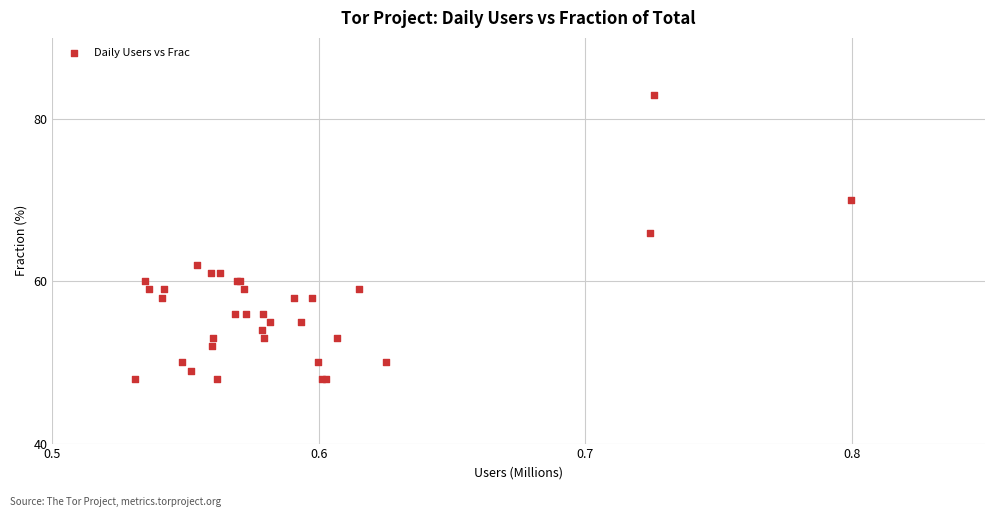

What Y value in the scatter plot is closest to 65?

66